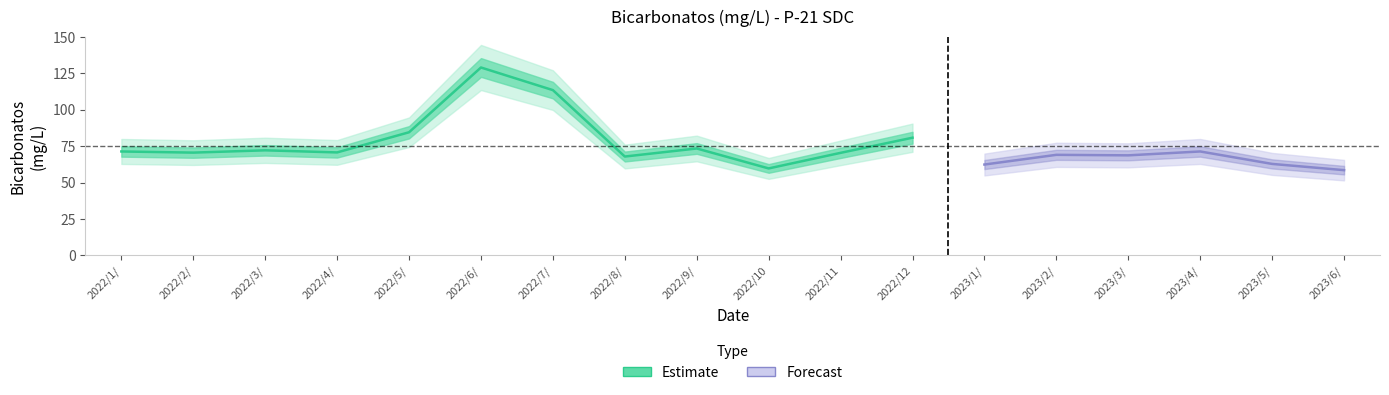

The chart shows a value of 69.1 at 2023/2/22. True or false?

True